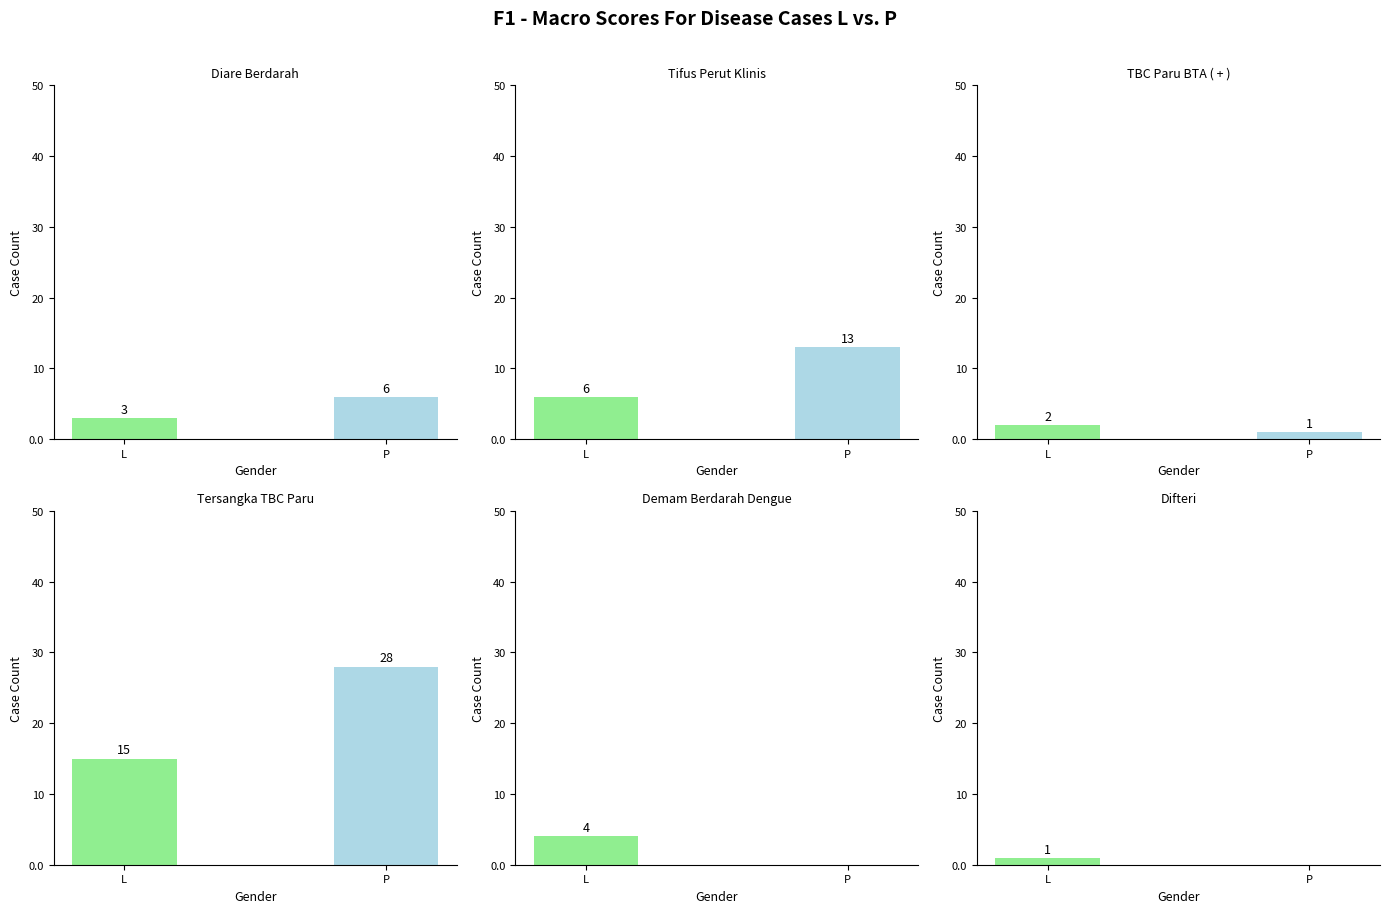

What is the highest value of the Demam Berdarah Dengue series?

4